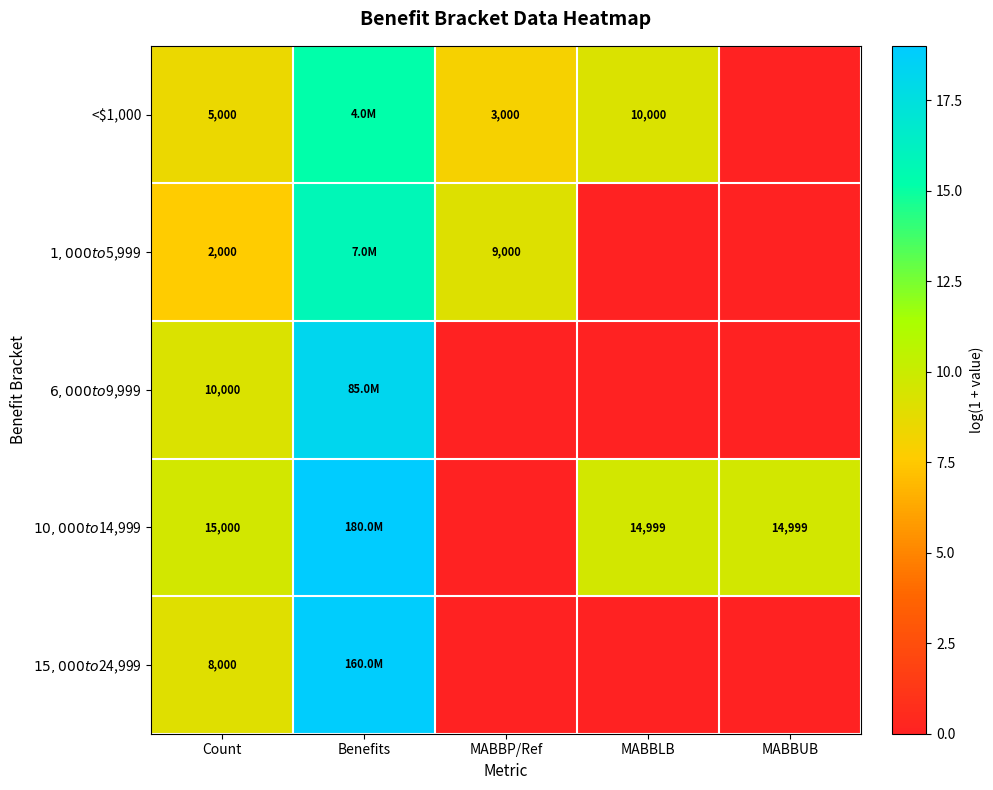

Is it true that $6,000 to $9,999 equals 0.0 at MABBP/Ref?

True